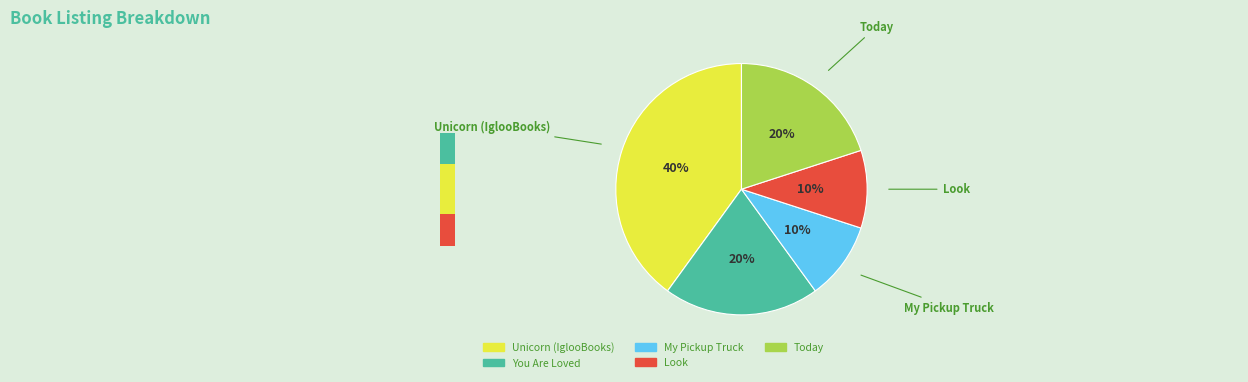

Combined, do You Are Loved and Unicorn (IglooBooks) account for over 50%?

Yes